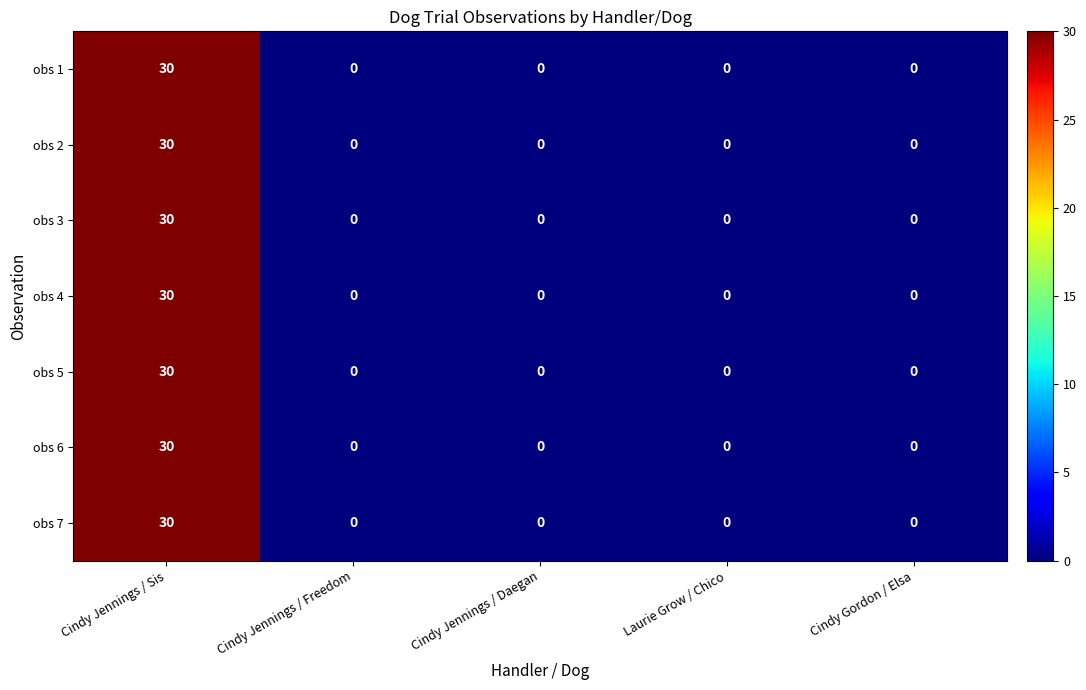

What is the highest value of the obs 1 series?

30